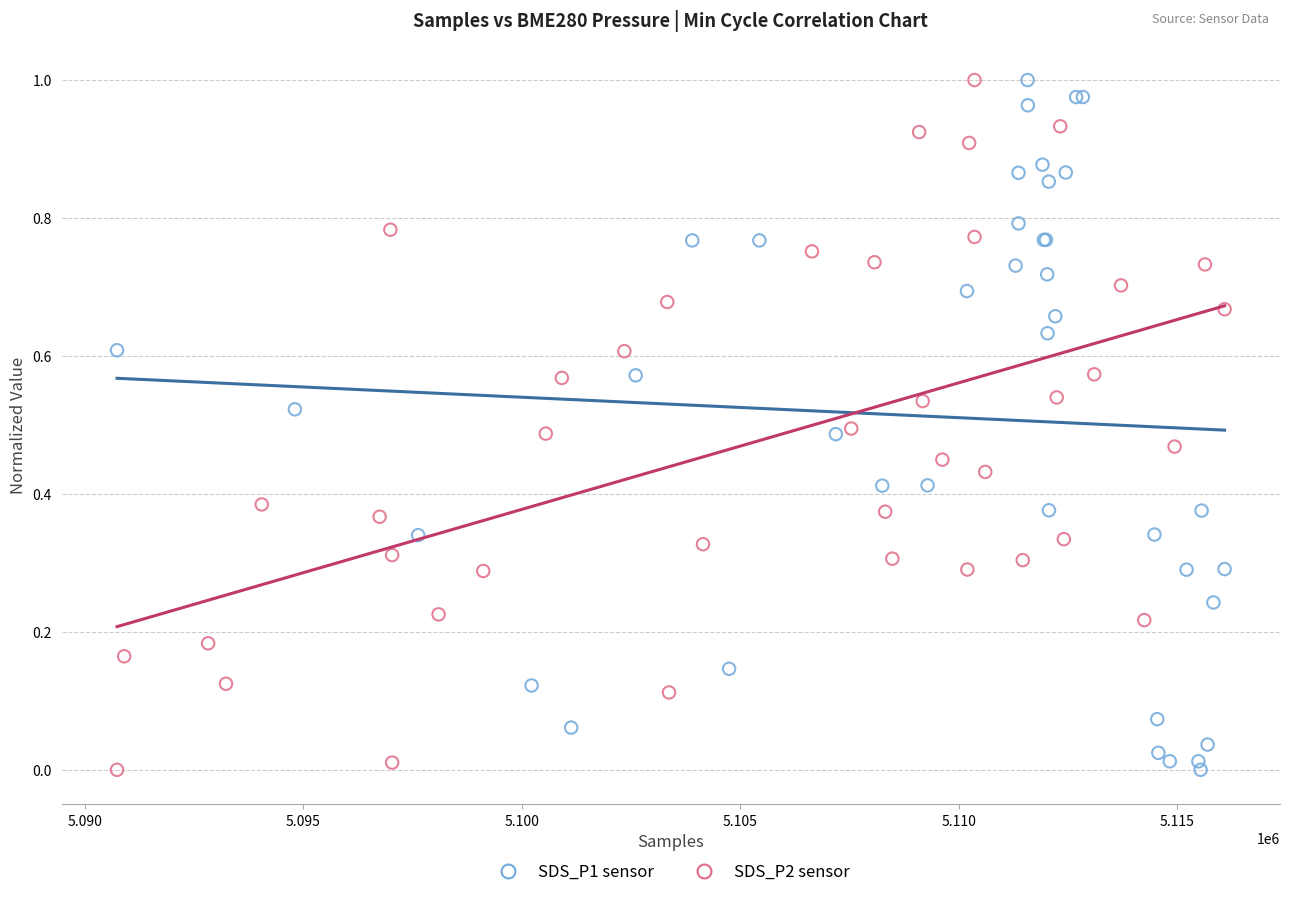

What are all the series names shown in the legend?

SDS_P1 sensor, SDS_P2 sensor